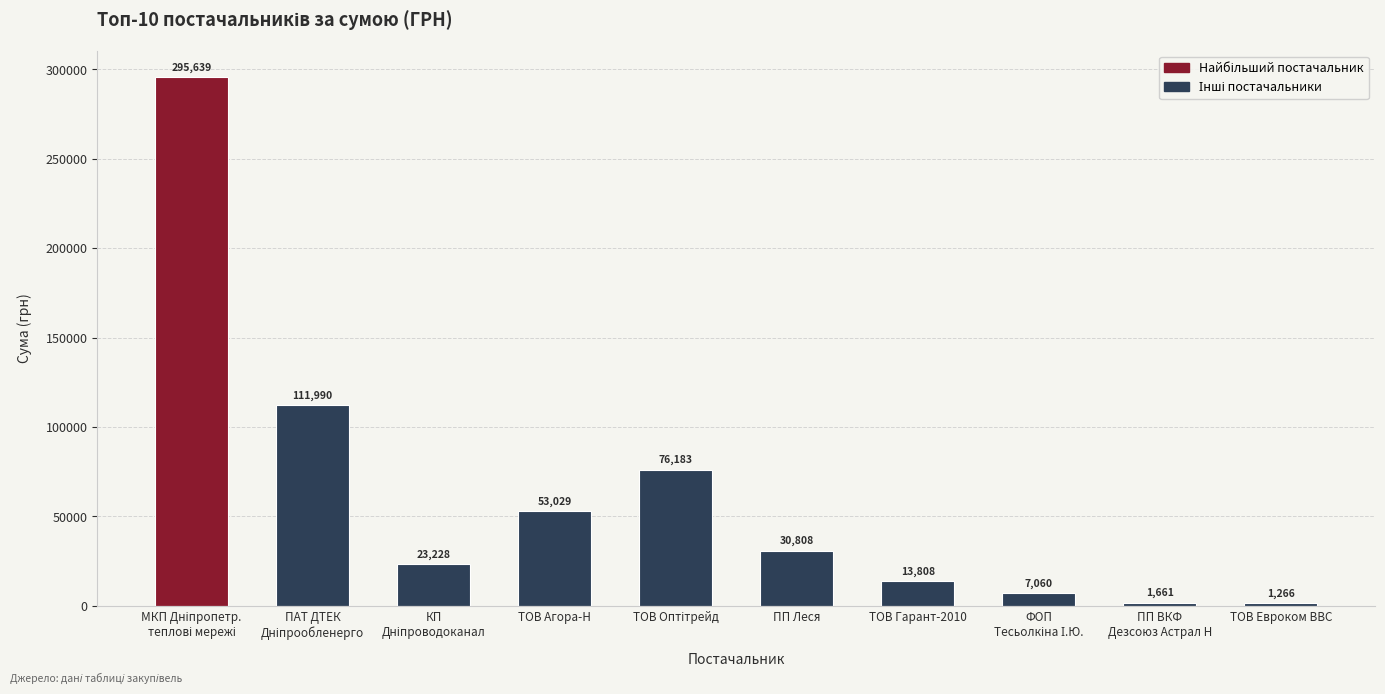

Which has a higher value, ТОВ Гарант-2010 or ТОВ Евроком ВВС?

ТОВ Гарант-2010